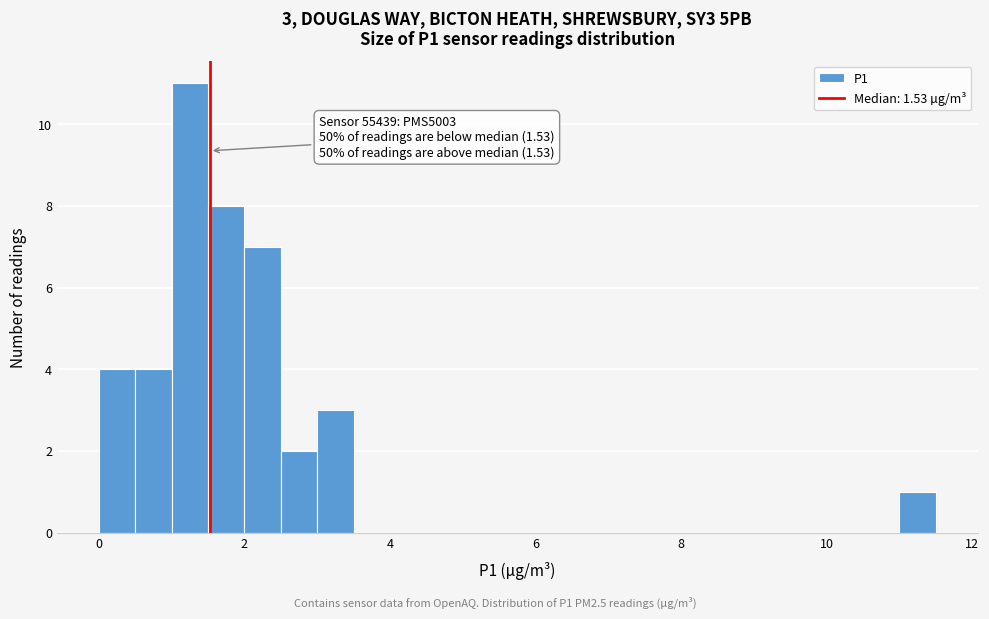

Around what value on the x-axis is the tallest bar? Give the approximate position of its centre, as read against the axis.

1.2